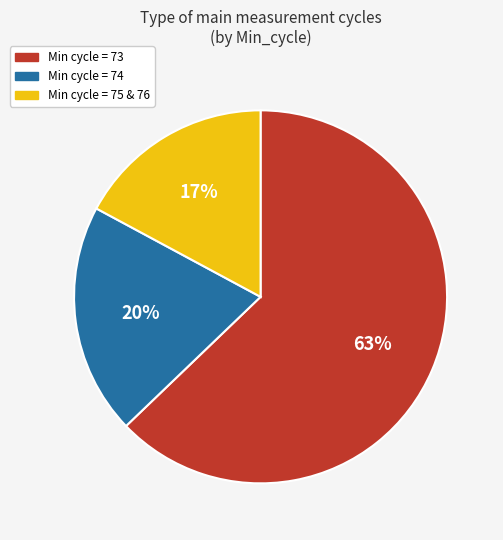

To the nearest percent, what is the average slice percentage?

33%